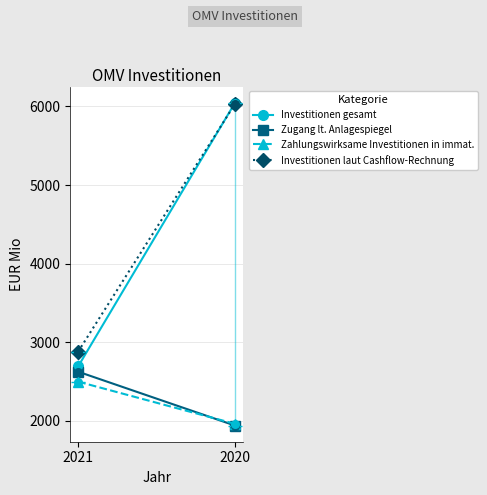

Is the value of Investitionen laut Cashflow-Rechnung at 2021 greater than the value of Zahlungswirksame Investitionen in immat. at 2020?

Yes